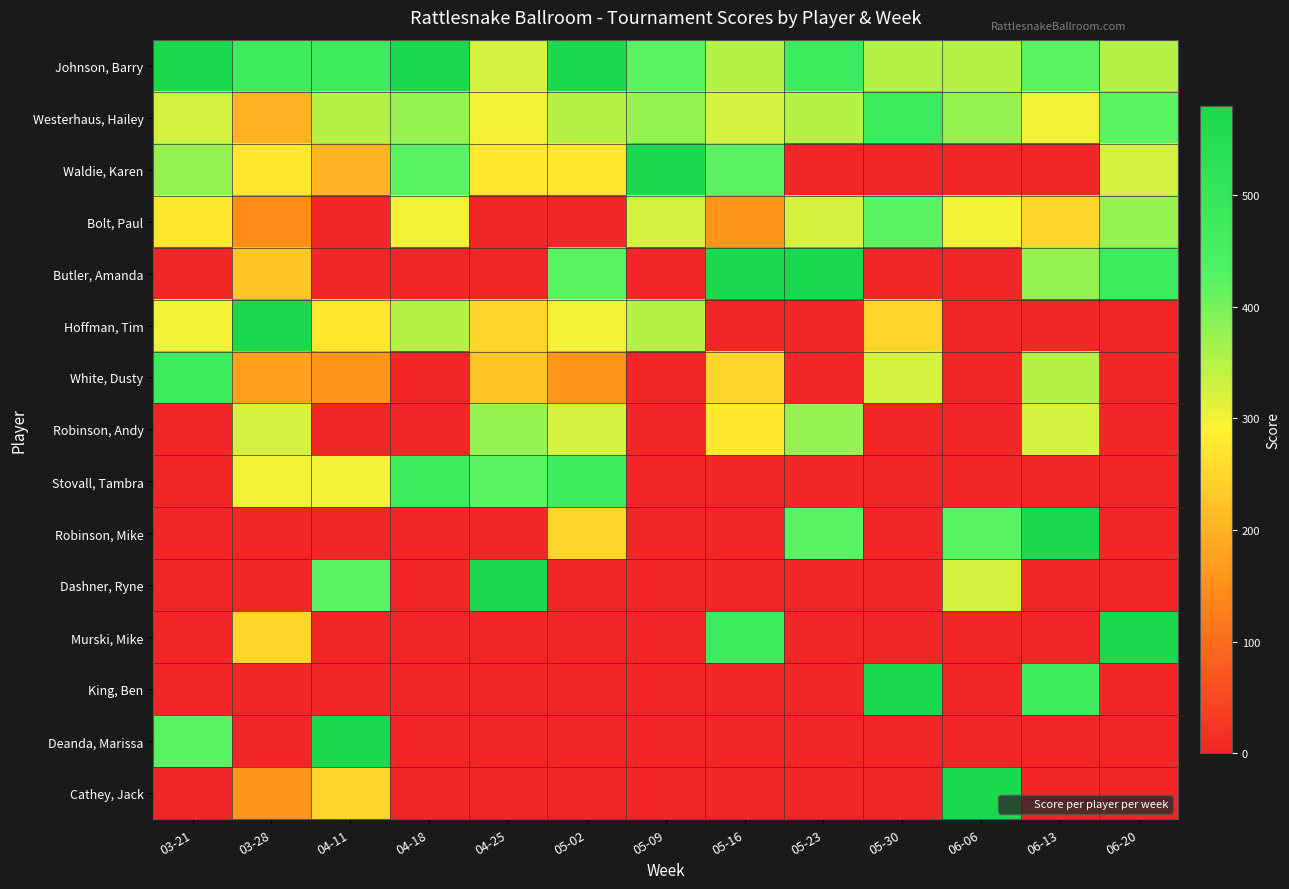

Which has a higher value, 04-11 or 05-30?

04-11